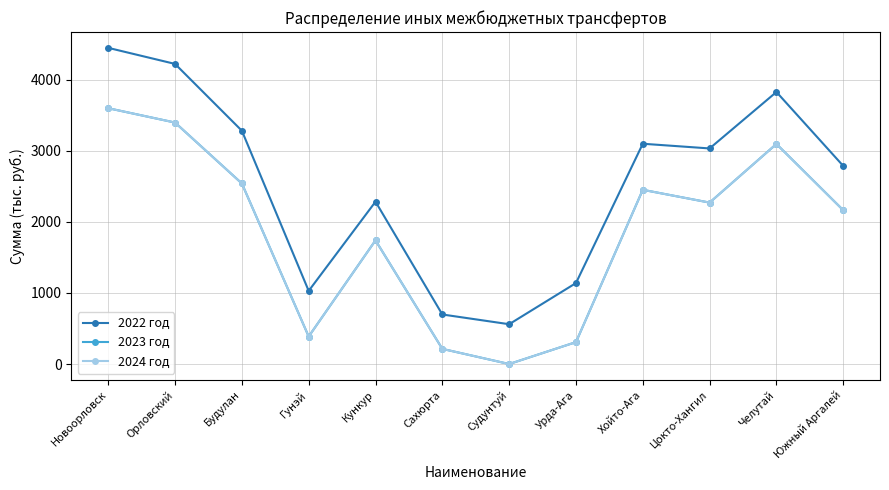

The value of 2022 год at Будулан is 1902. True or false?

False